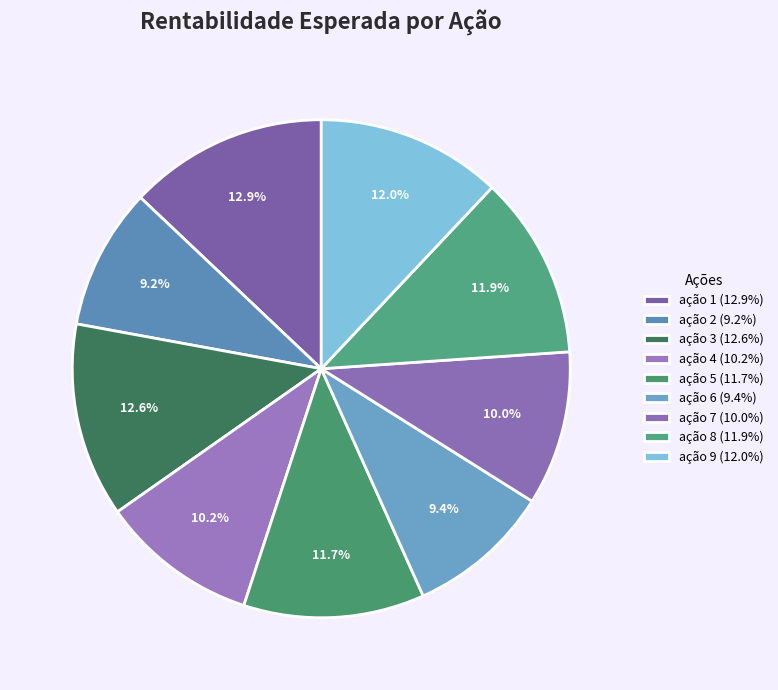

What is the largest slice in the pie chart?

ação 1